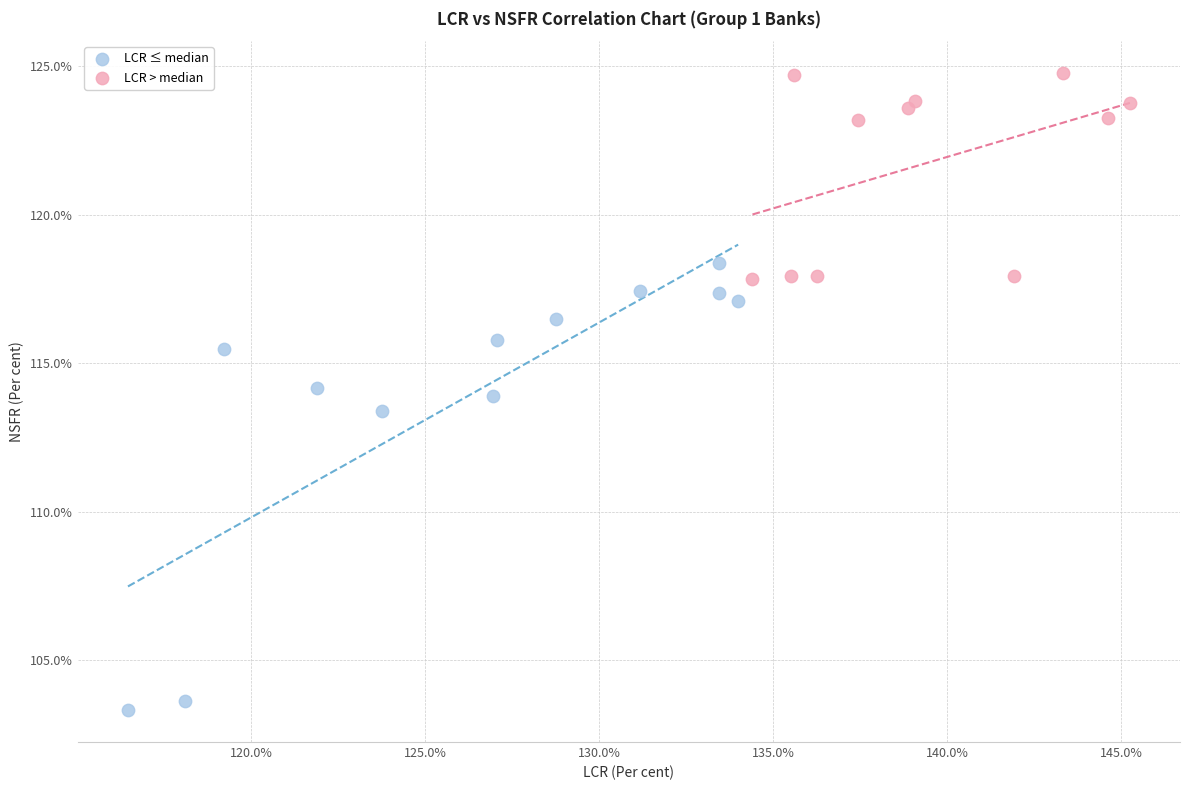

Which series contains the highest Y value?

LCR > median